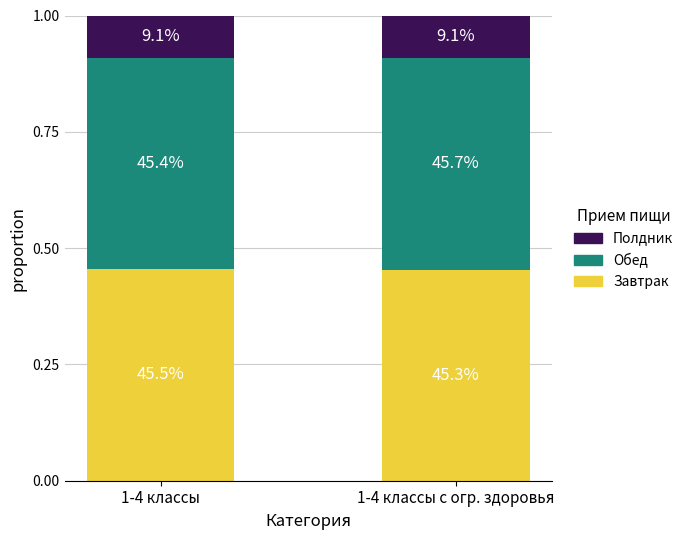

What is the label of the 2nd bar from the right?

1-4 классы